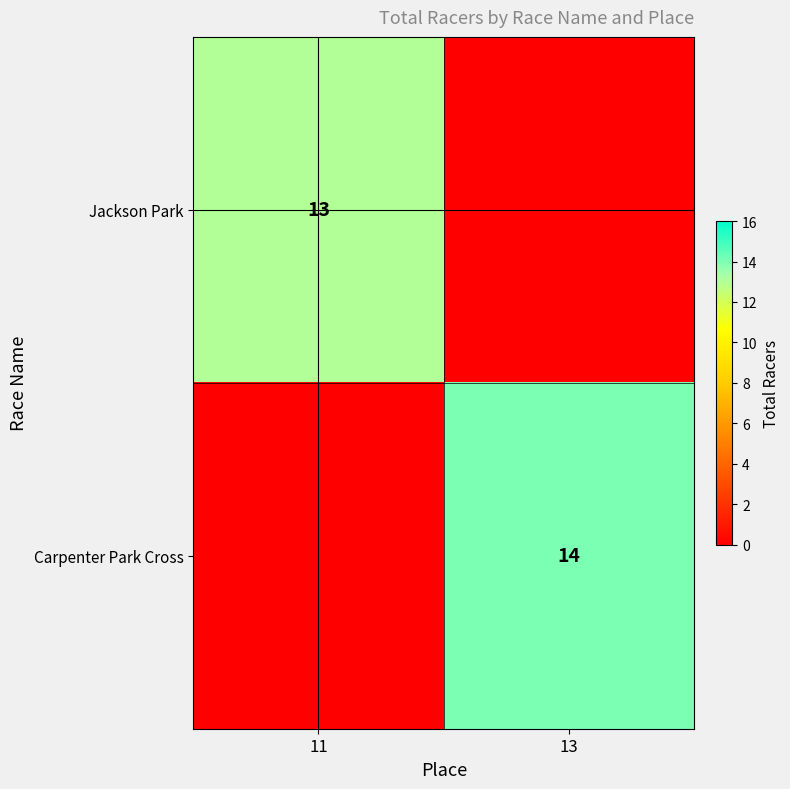

True or false: Carpenter Park Cross has a value of 5 at 13.

False